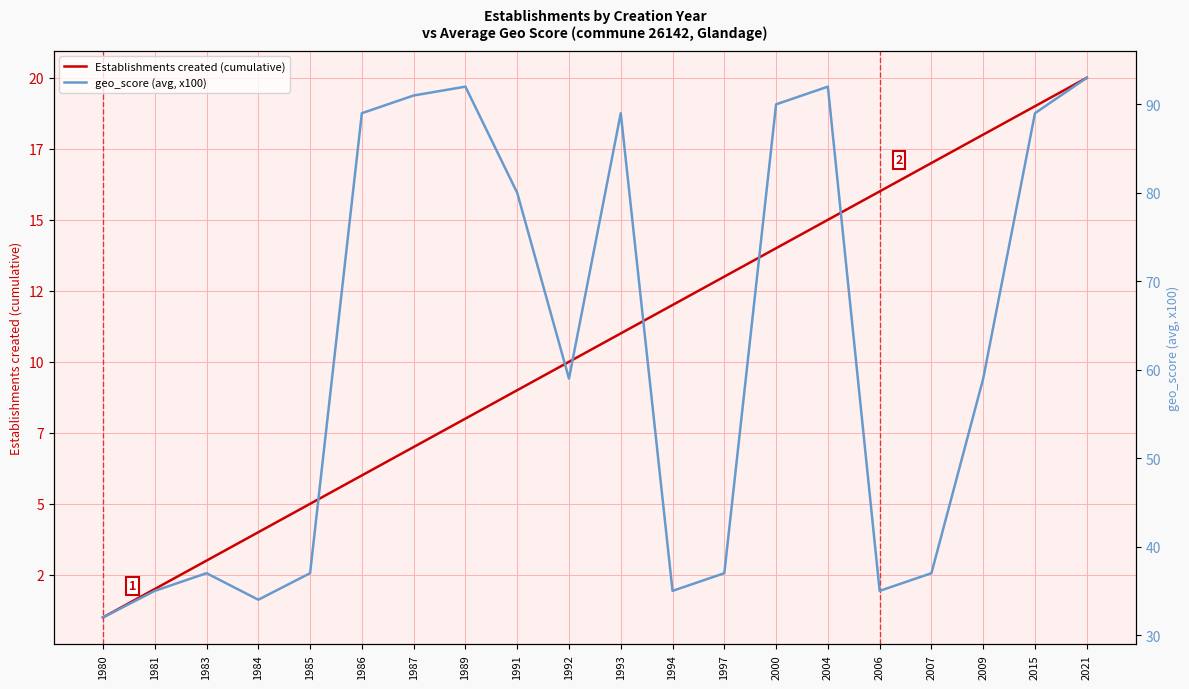

What is the spread (max minus min) of values at 1980?

31